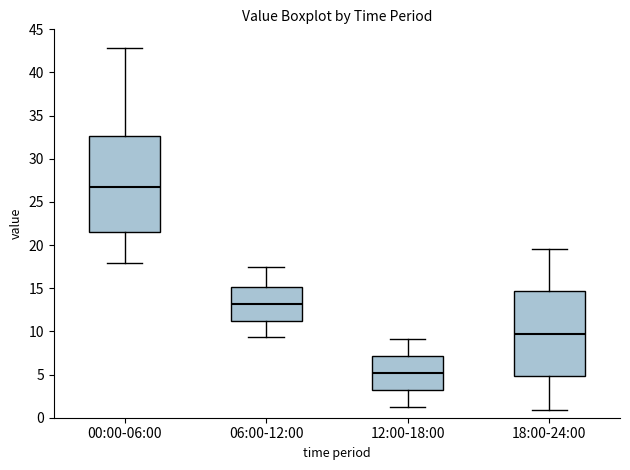

Which box's median line is the lowest?

12:00-18:00